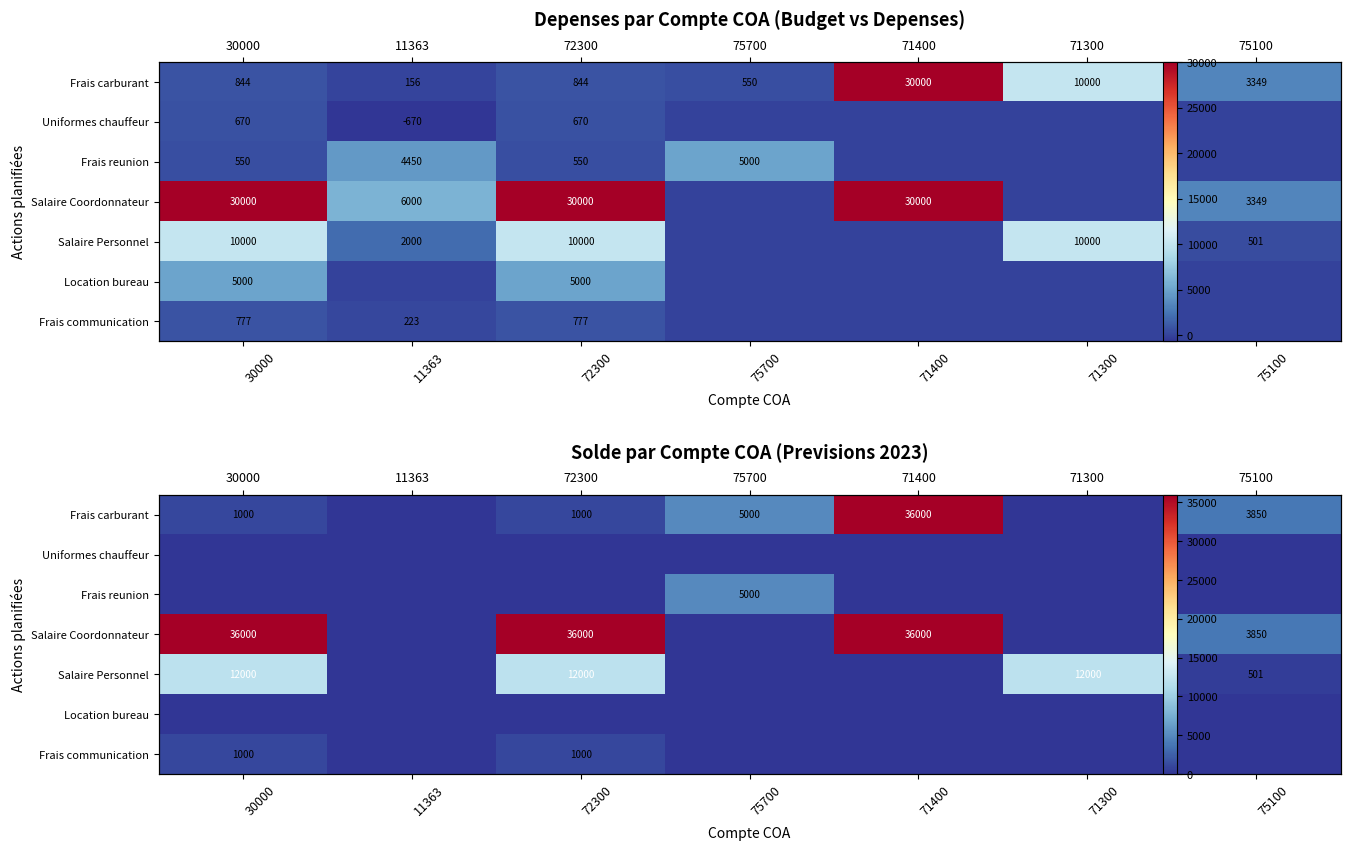

List the labels in order of Uniformes chauffeur value, smallest first.

30000, 11363, 72300, 75700, 71400, 71300, 75100